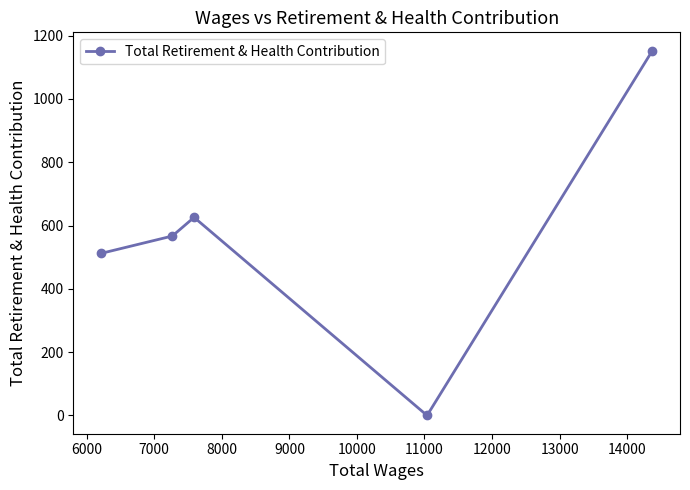

What is the average value?

572